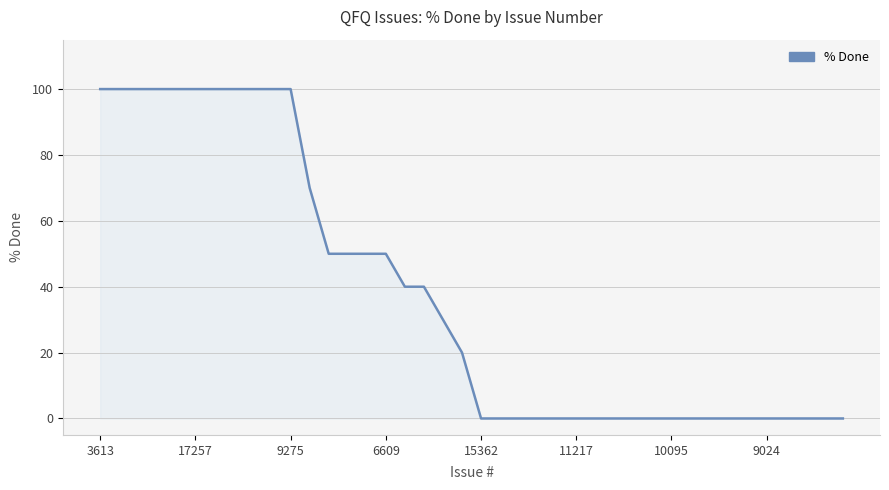

Does the chart display data point markers on the line(s)?

No